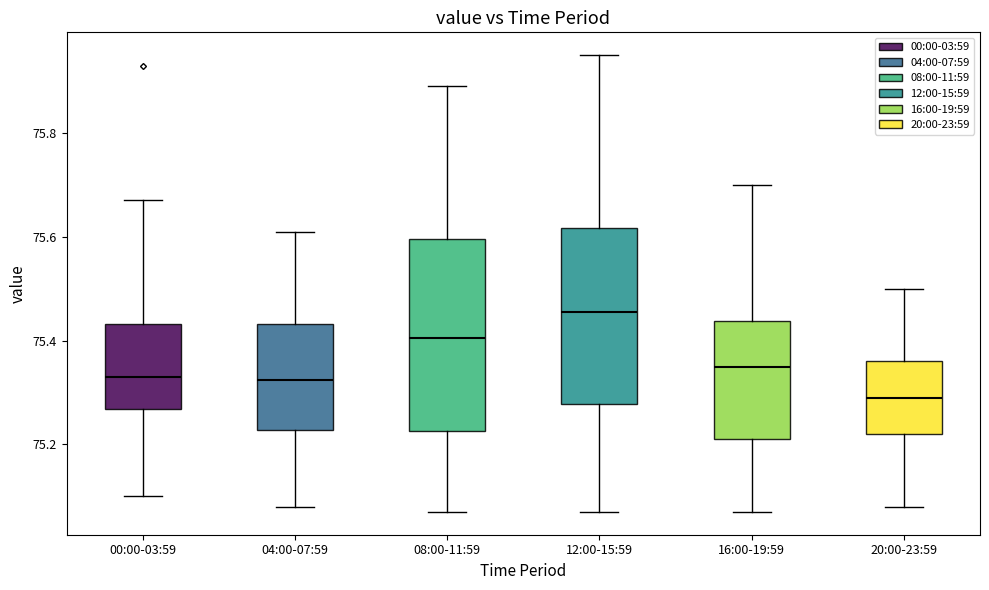

Reading left to right, read every box against the y-axis: the position of its median line, the range the box covers, and the ends of its whiskers. The values are not printed on the chart, so give them approximately, as read against the axis.

00:00-03:59: median 75.34, box 75.26 to 75.44, whiskers 75.10 to 75.68
04:00-07:59: median 75.32, box 75.22 to 75.44, whiskers 75.08 to 75.62
08:00-11:59: median 75.40, box 75.22 to 75.60, whiskers 75.08 to 75.90
12:00-15:59: median 75.46, box 75.28 to 75.62, whiskers 75.08 to 75.96
16:00-19:59: median 75.36, box 75.22 to 75.44, whiskers 75.08 to 75.70
20:00-23:59: median 75.30, box 75.22 to 75.36, whiskers 75.08 to 75.50